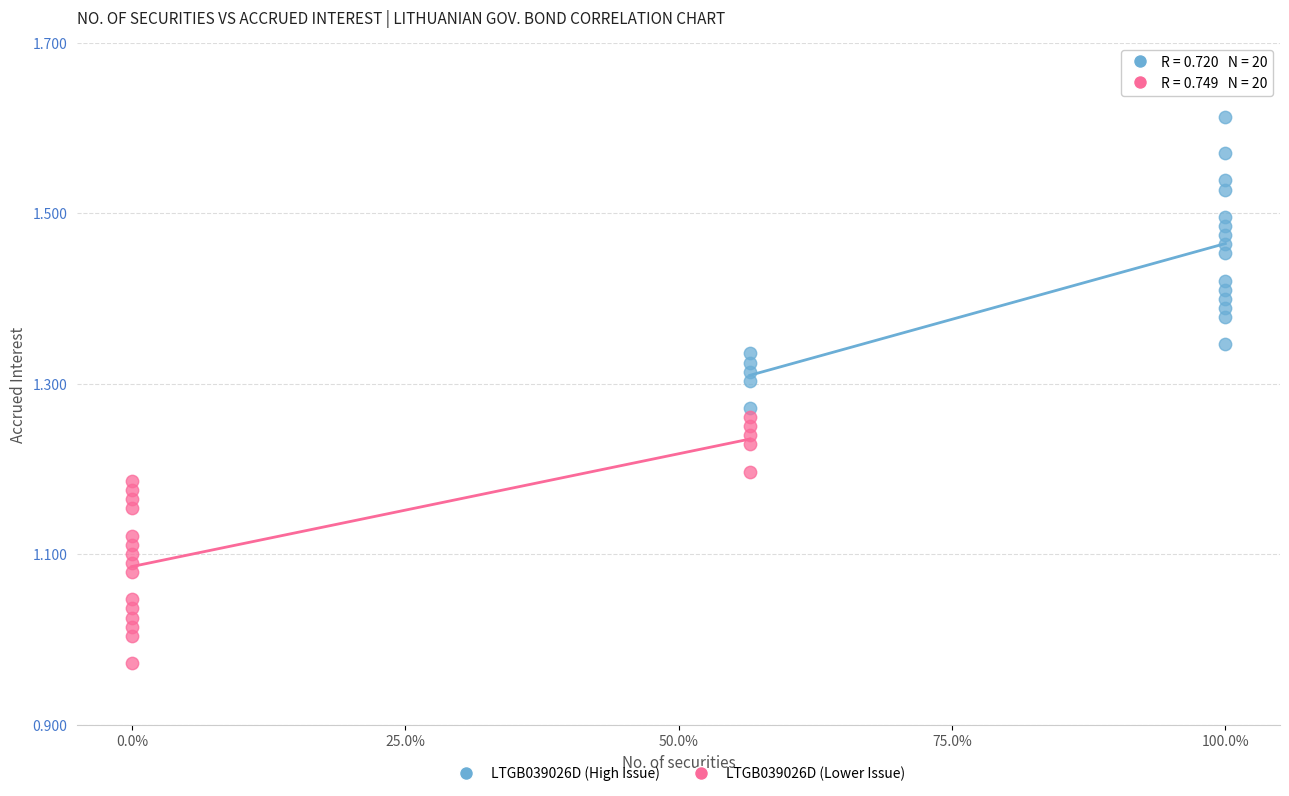

Which series reaches the maximum Y coordinate?

LTGB039026D (High Issue)